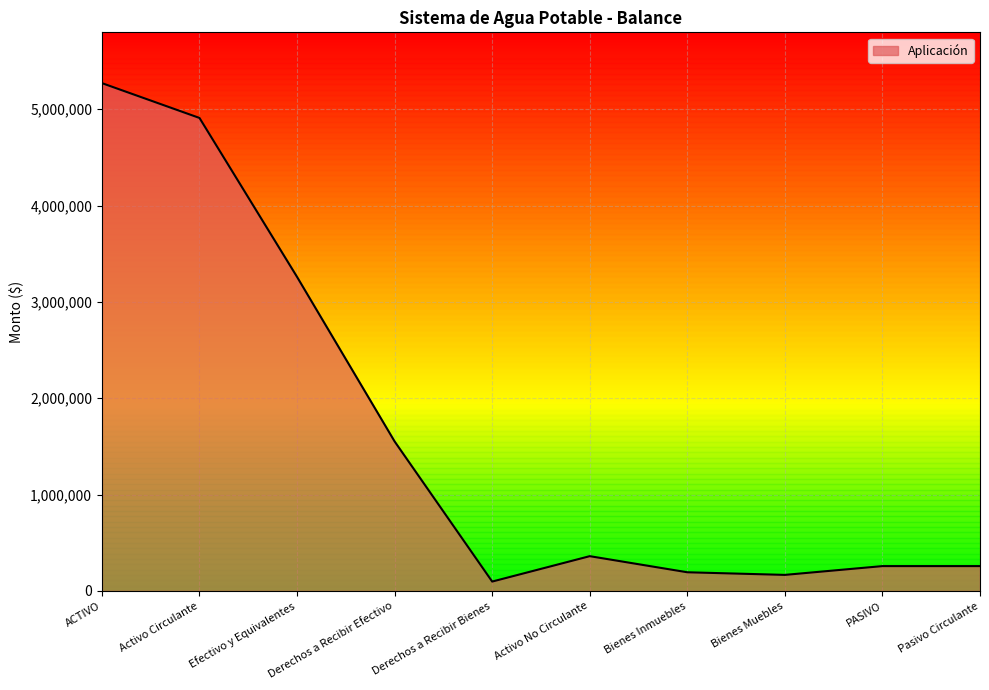

What position from the right is Pasivo Circulante?

1